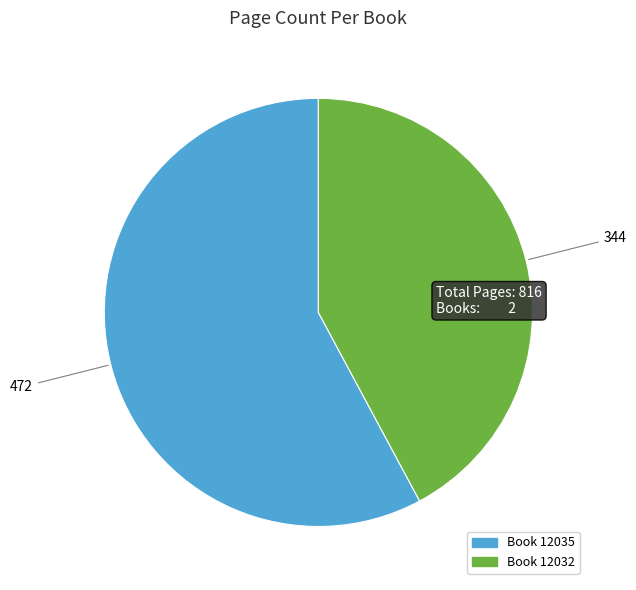

Is there a majority slice in this chart?

Yes